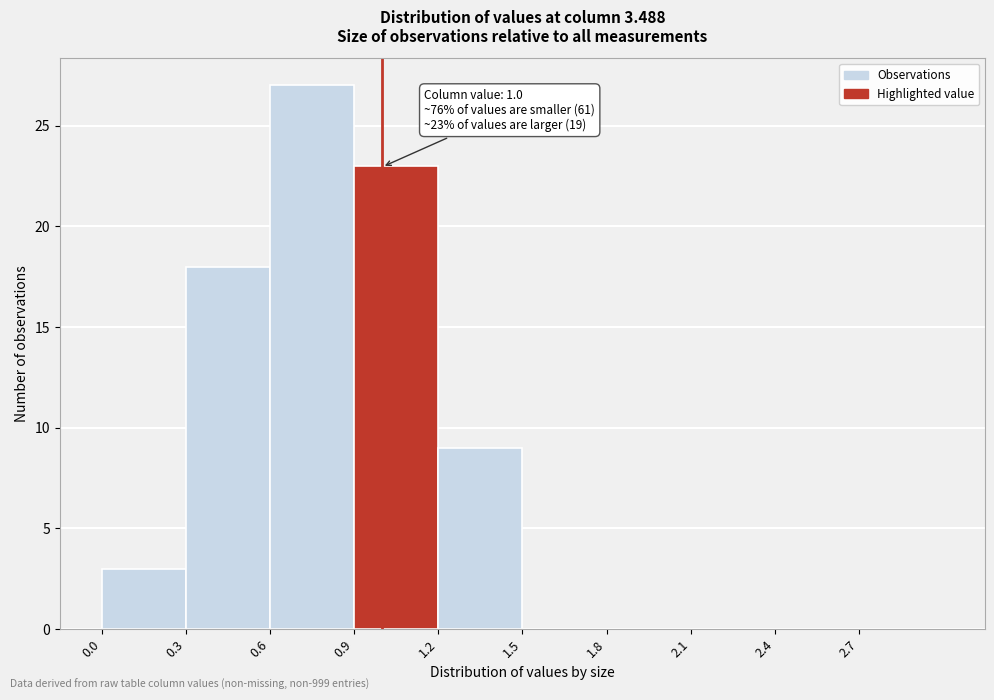

Over which range of the x-axis is the bar tallest?

0.6 to 0.9